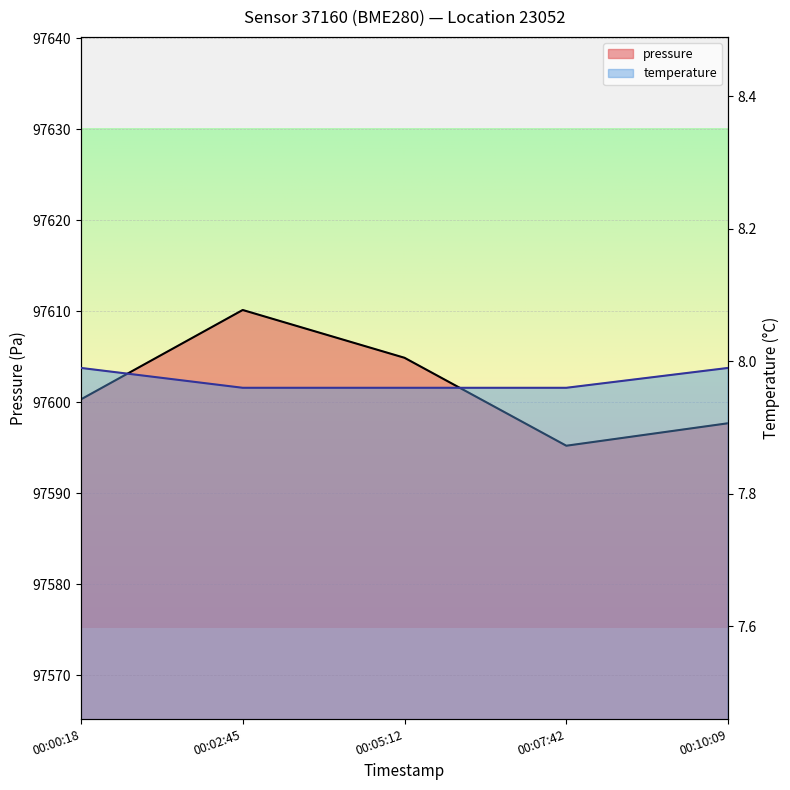

Reading left to right, what are all the values shown in this chart?

pressure: 00:00:18=97600.3	00:02:45=97610.1	00:05:12=97604.9	00:07:42=97595.2	00:10:09=97597.7
temperature: 00:00:18=8.0	00:02:45=8.0	00:05:12=8.0	00:07:42=8.0	00:10:09=8.0